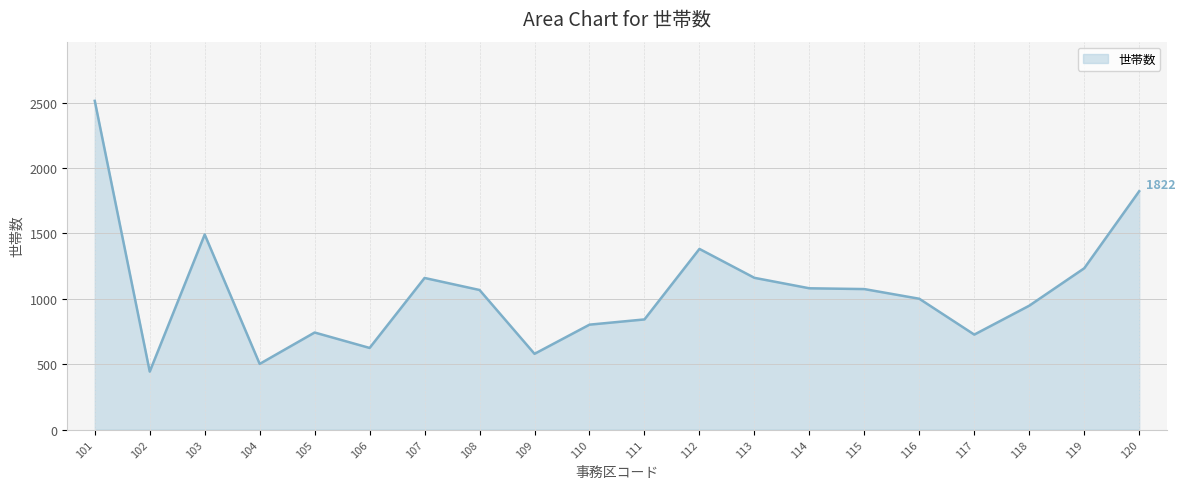

How many data points are above 1067?

9